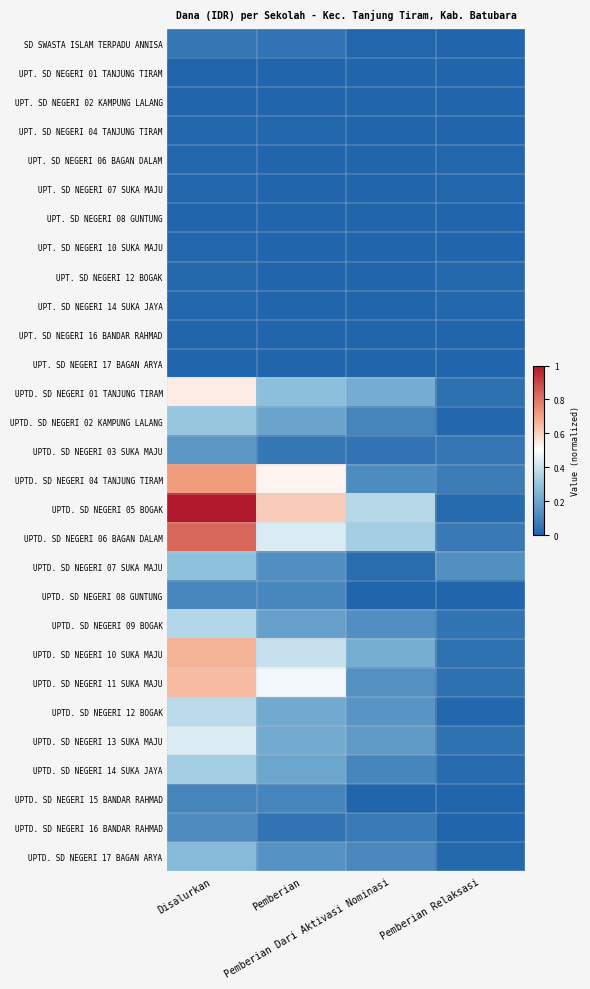

At how many categories does at least one series exceed 0?

4